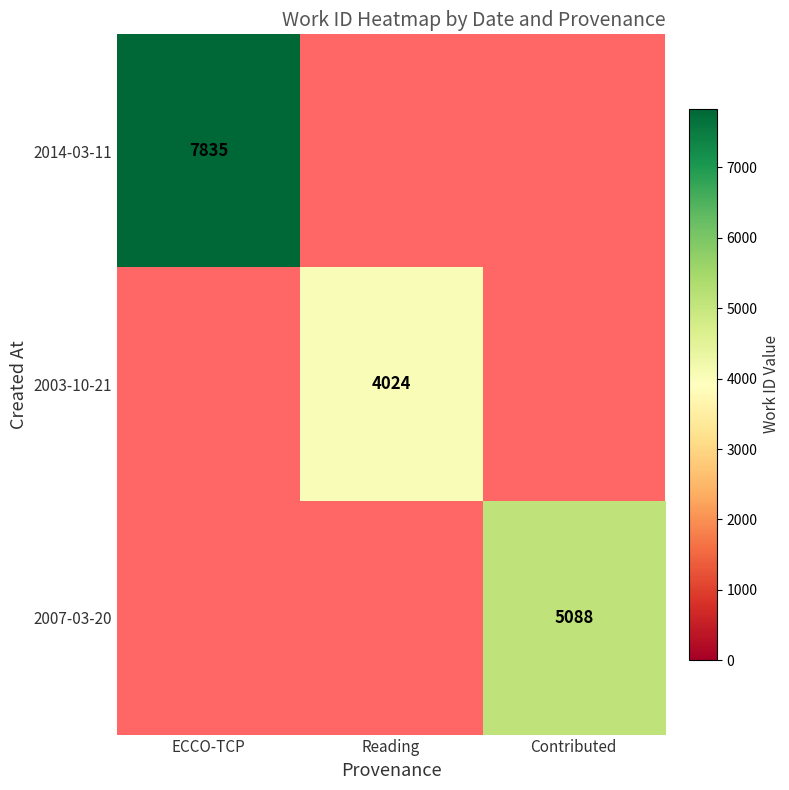

Which category has the lowest value in the 2007-03-20 series?

ECCO-TCP